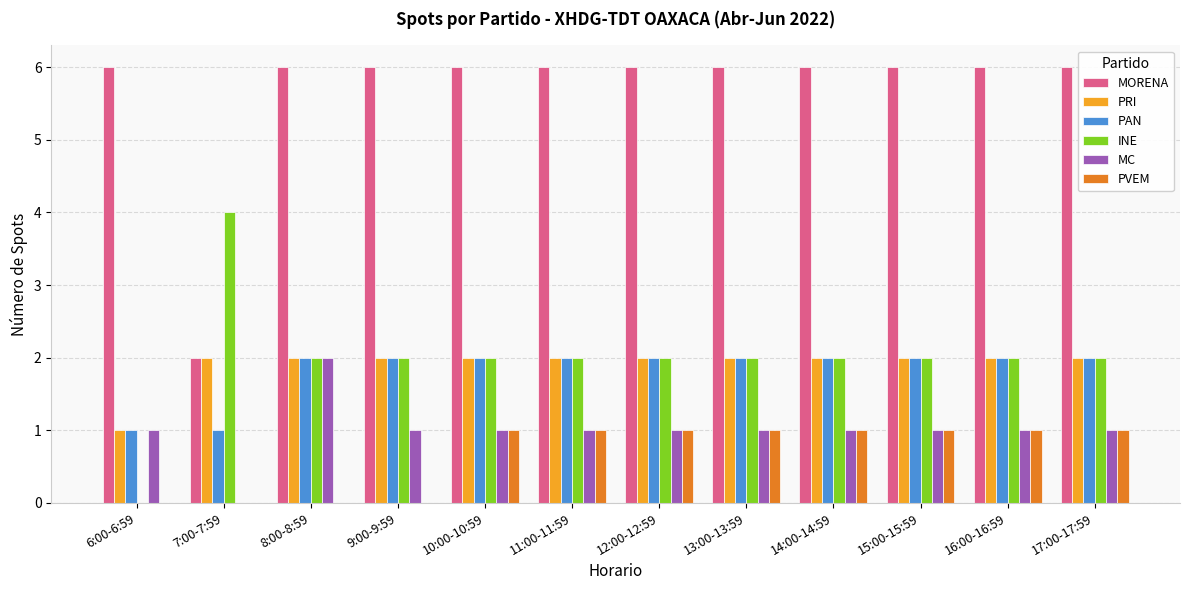

What is the sum of all PVEM values?

8